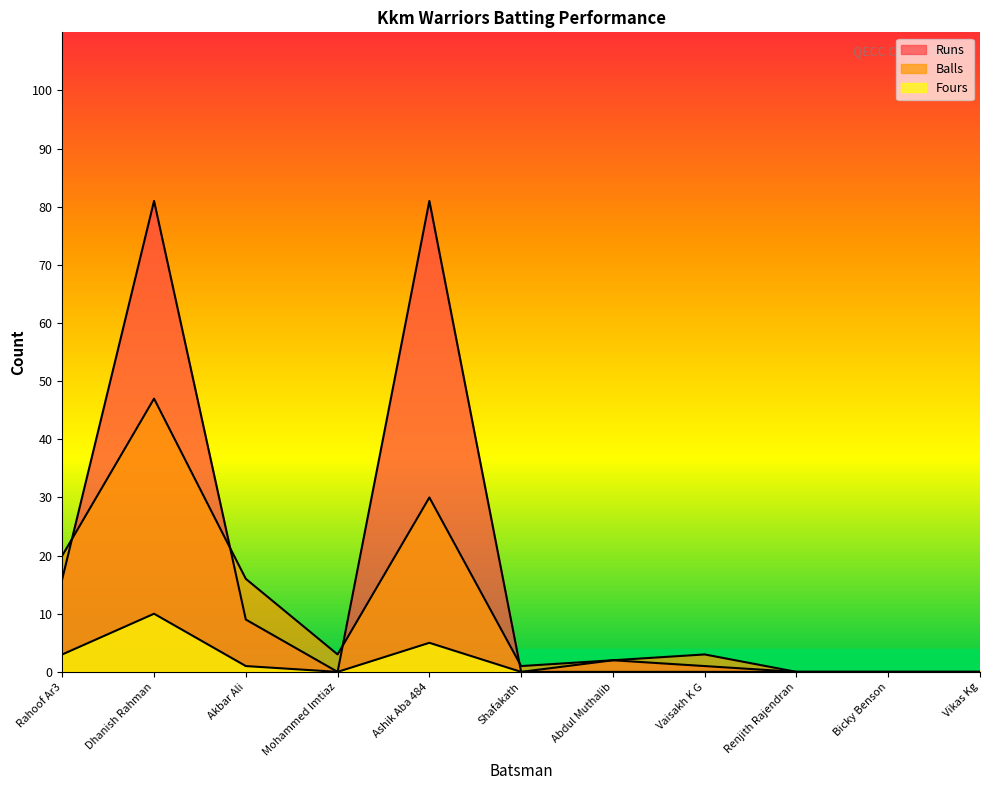

True or false: Balls and Runs cross at least once.

True